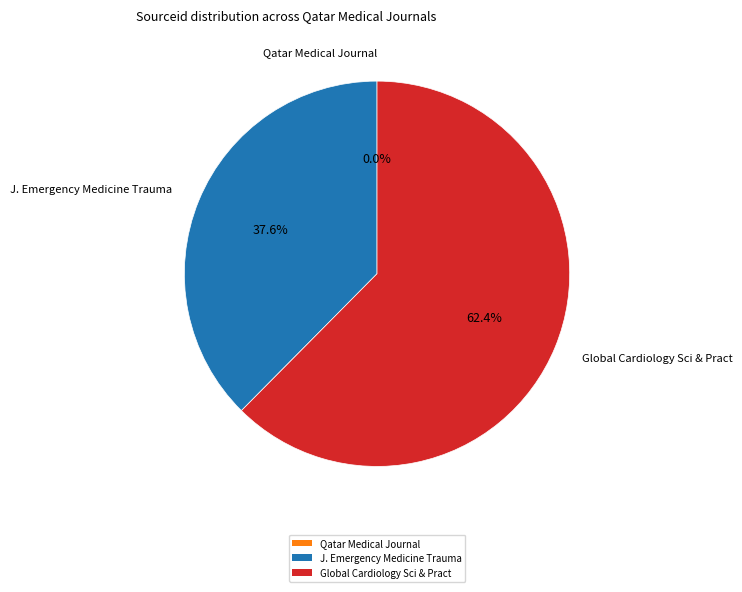

Which category has the biggest portion of the pie?

Global Cardiology Sci & Pract